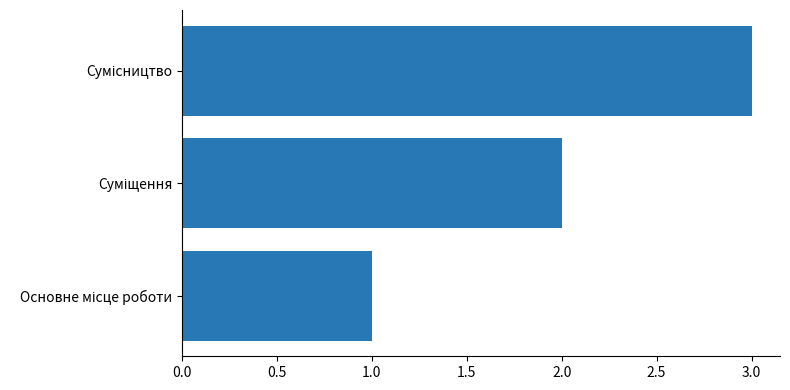

What is the maximum value shown in the chart?

3